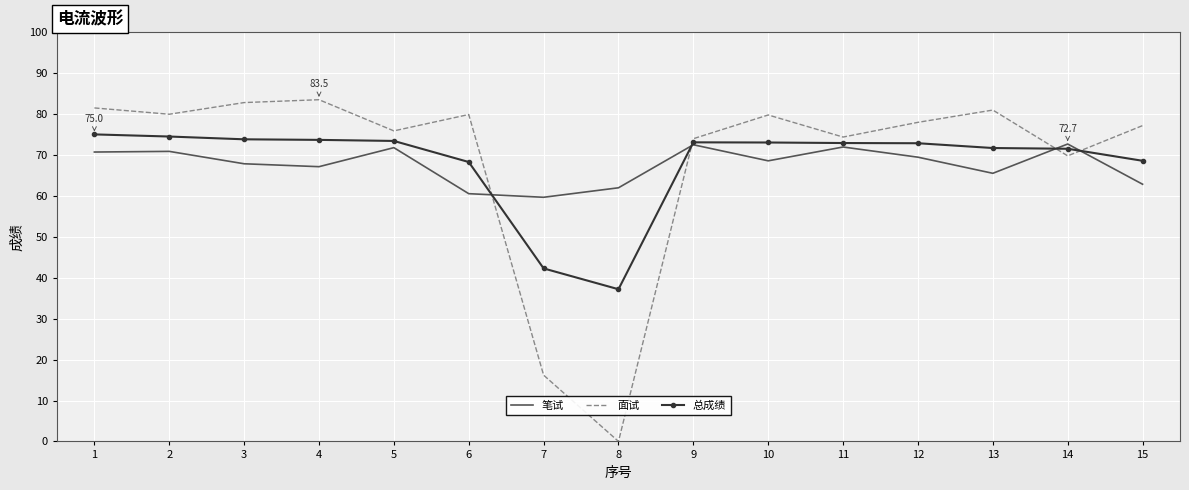

Rank the series by their maximum value, from lowest to highest.

笔试, 总成绩, 面试